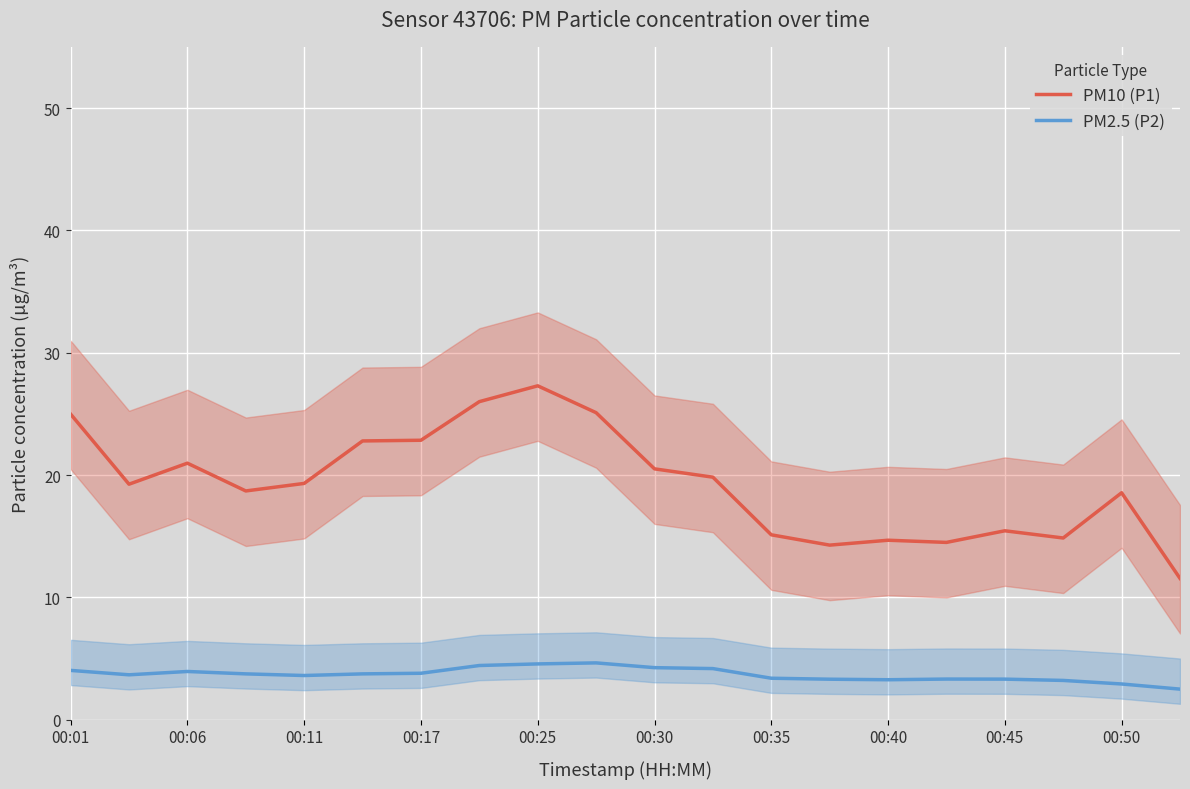

What is the minimum value for PM2.5 (P2)?

2.5